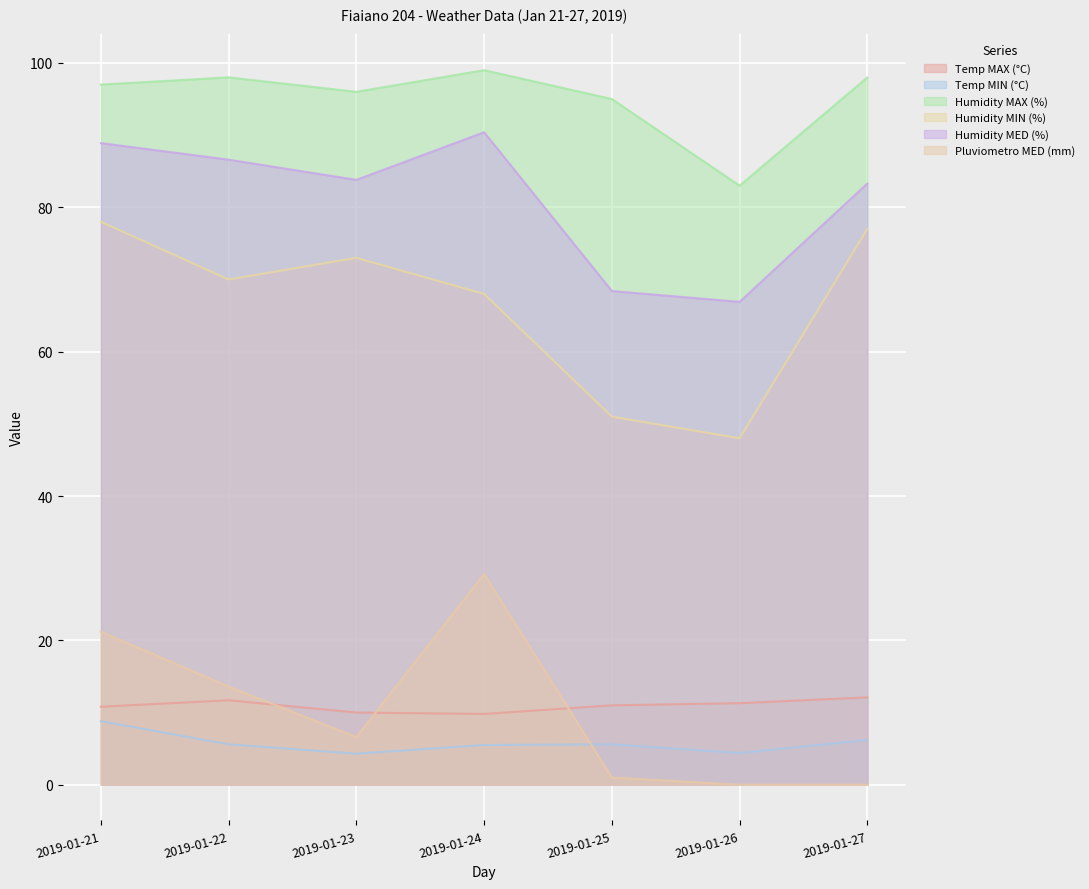

Which series has the largest total across all categories?

Humidity MAX (%)